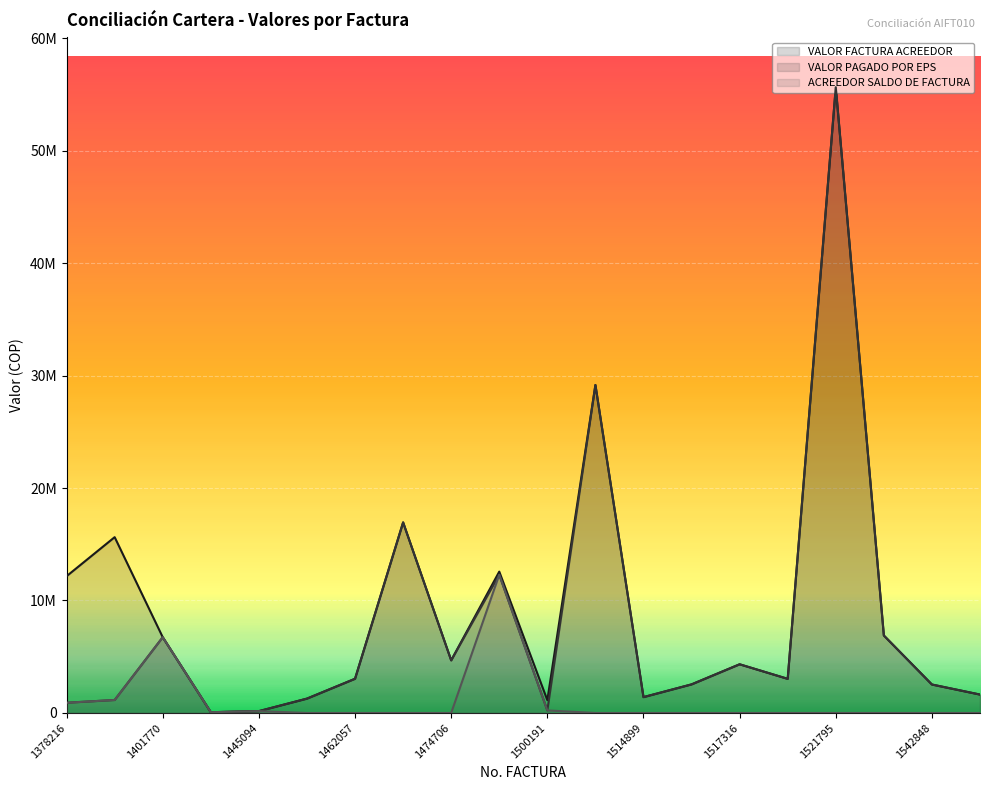

Rank the series by their maximum value, from highest to lowest.

VALOR FACTURA ACREEDOR, VALOR PAGADO POR EPS, ACREEDOR SALDO DE FACTURA